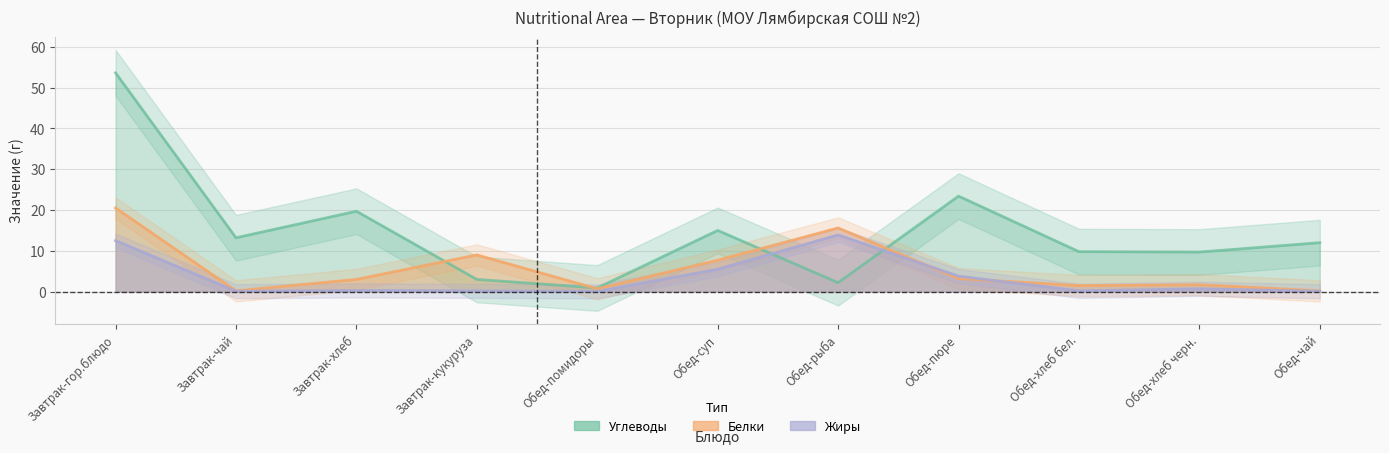

What is the difference between the maximum and minimum values in the Белки series?

20.3